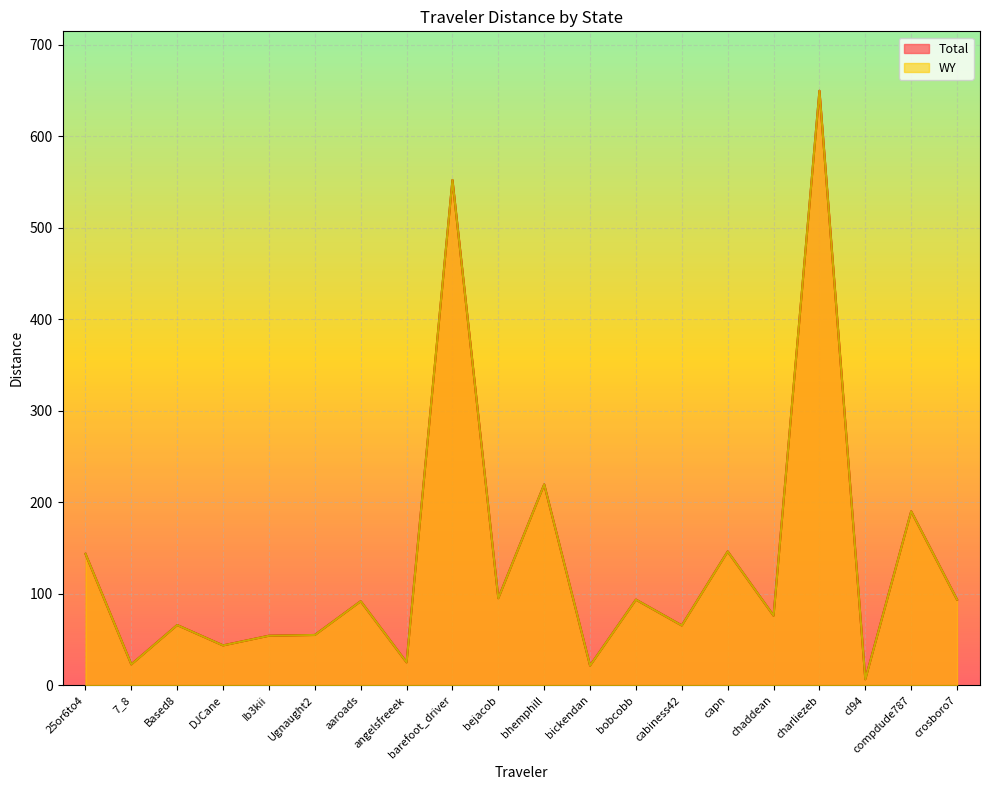

What is the total value across all series at DJCane?

86.9